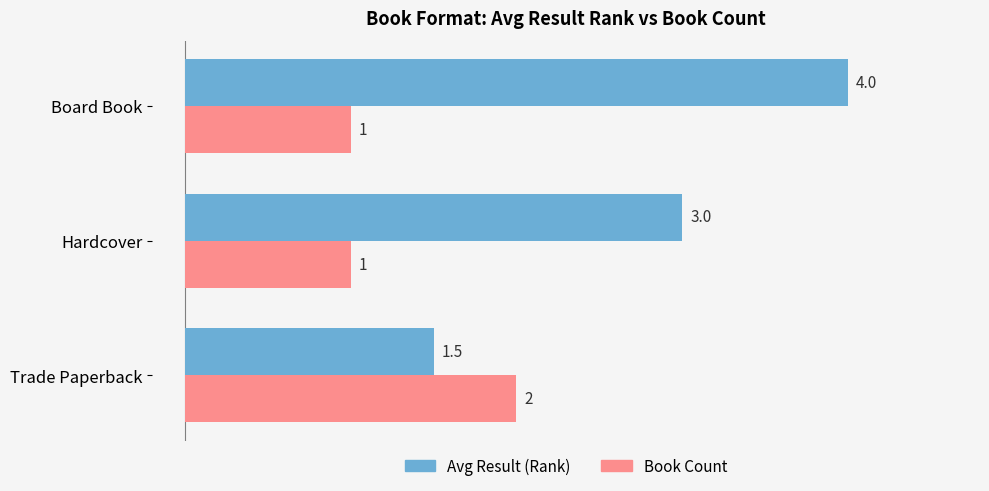

What is the difference between the highest and lowest values at Hardcover?

2.0